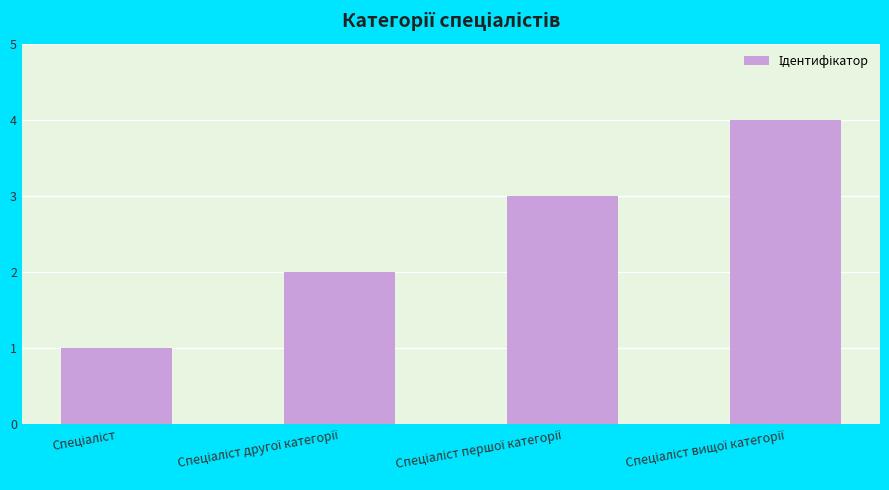

What is the maximum value shown in the chart?

4